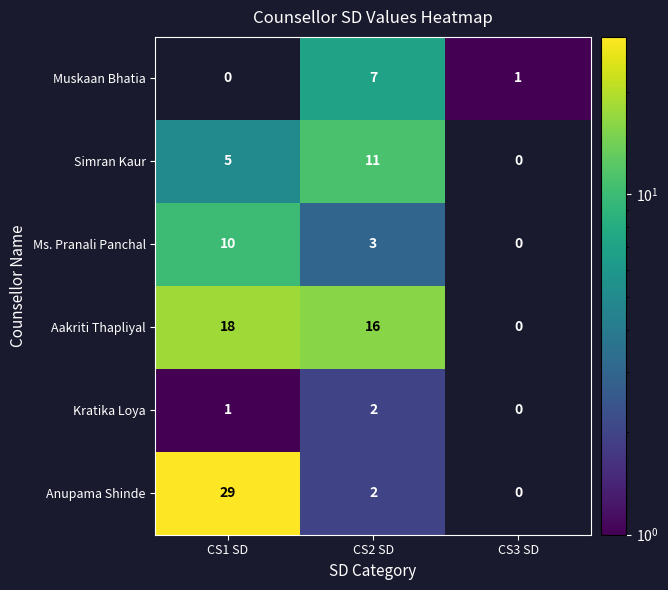

True or false: Muskaan Bhatia has a value of 1.4 at CS3 SD.

False